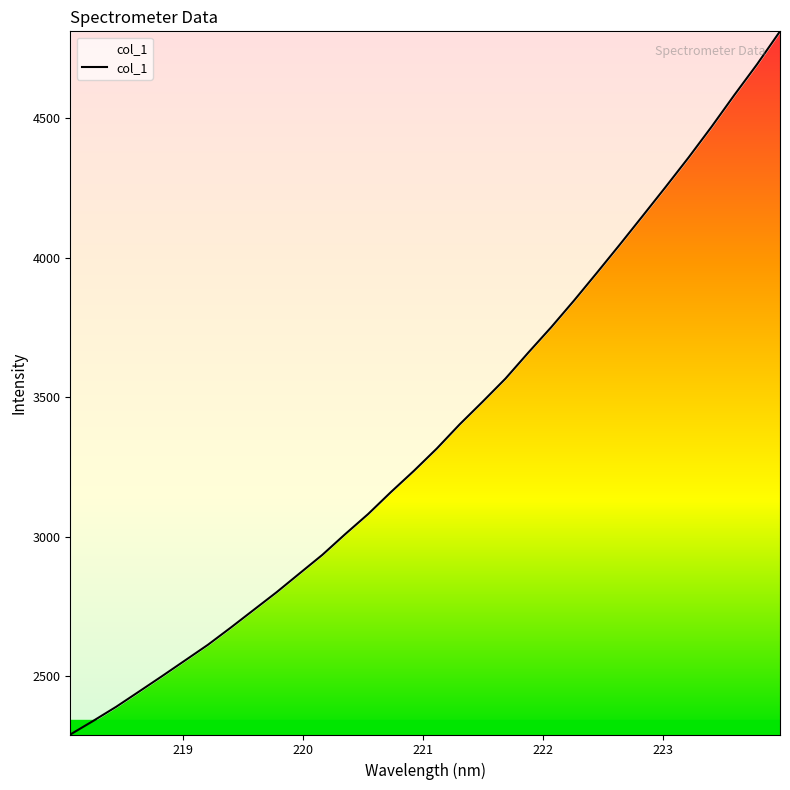

What is the minimum value shown in the chart?

2290.4